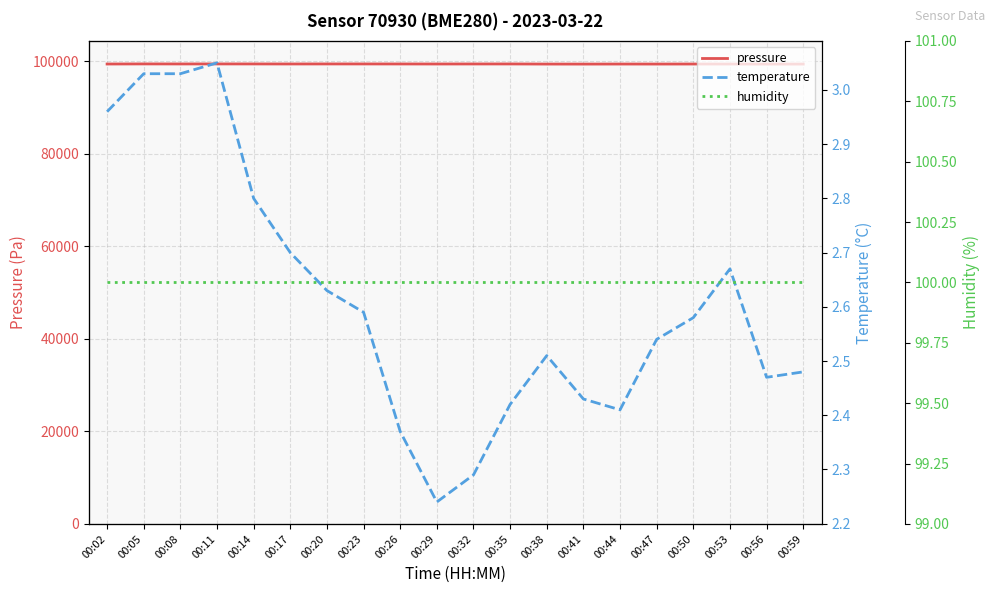

Which category has the lowest value in the pressure series?

00:56